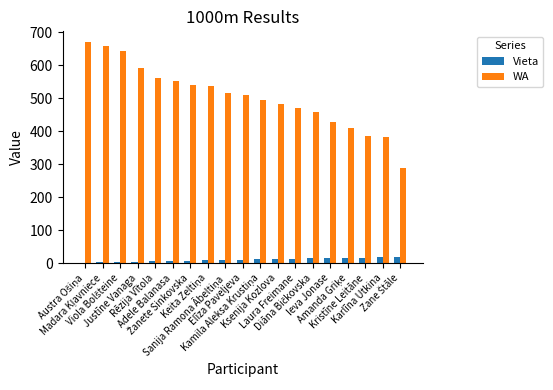

What is the sum of the Vieta values at Elīza Paveljeva and Laura Freimane?

23